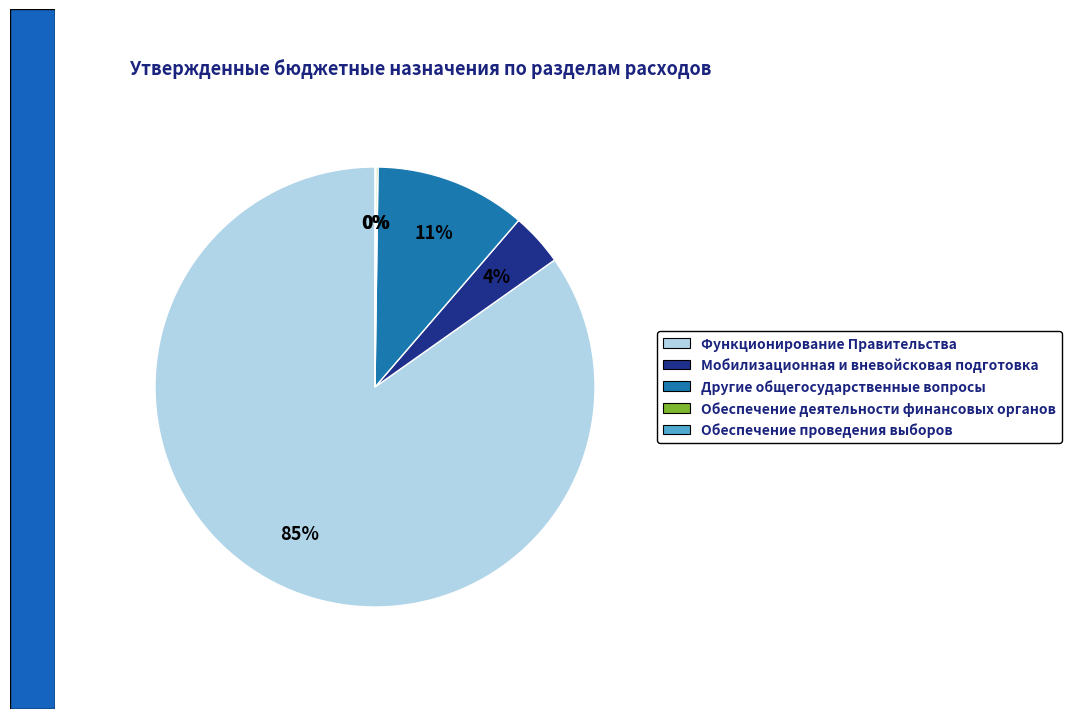

To the nearest percent, what is the average slice percentage?

20%